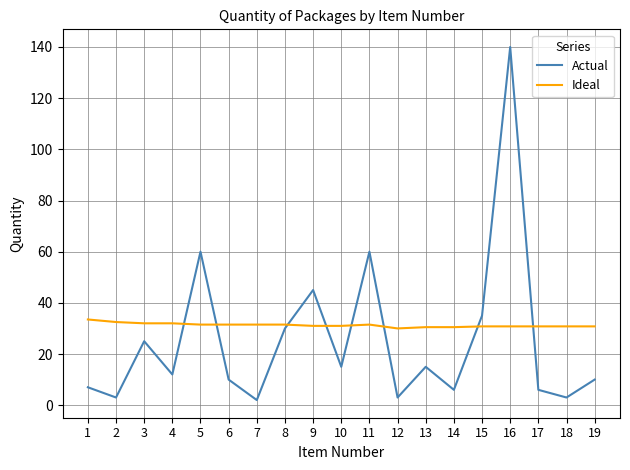

Does the chart have visible grid lines?

Yes